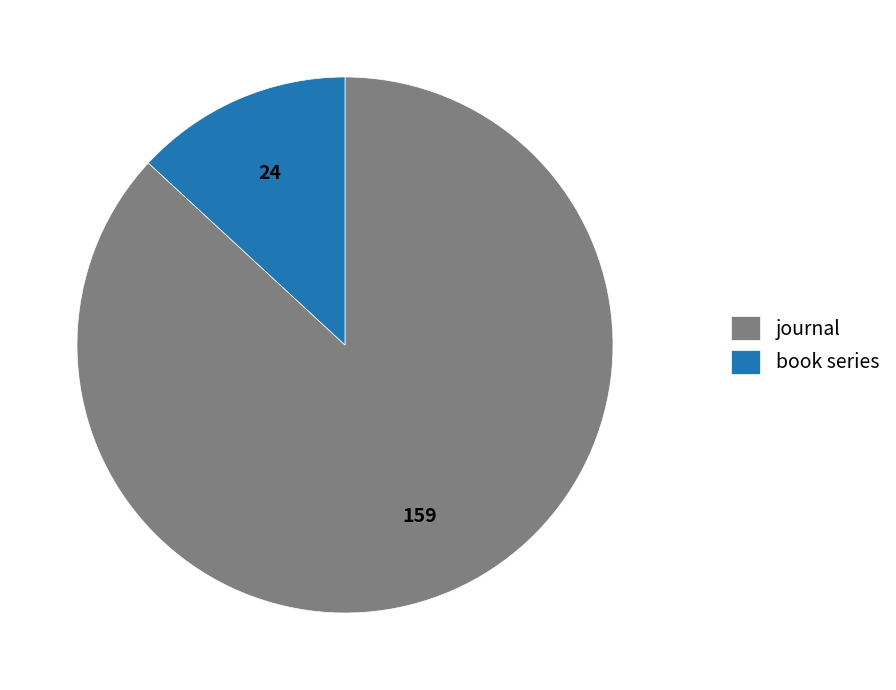

Do book series and journal together represent more than half of the pie?

Yes